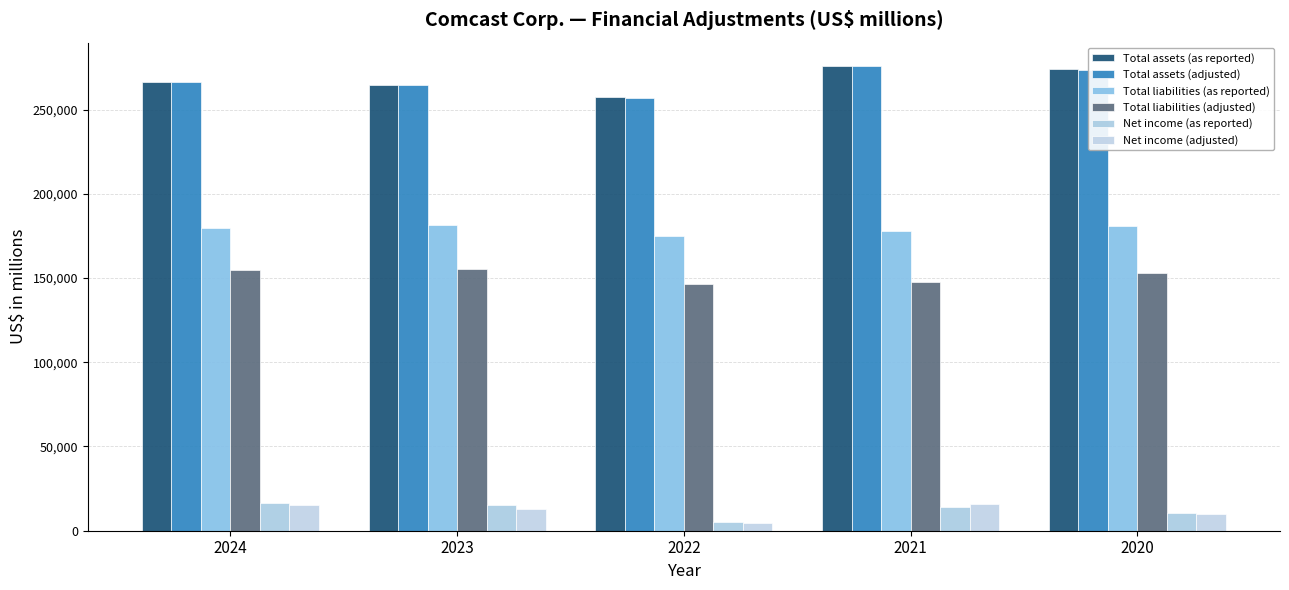

Which series has the largest range (max minus min)?

Total assets (as reported)